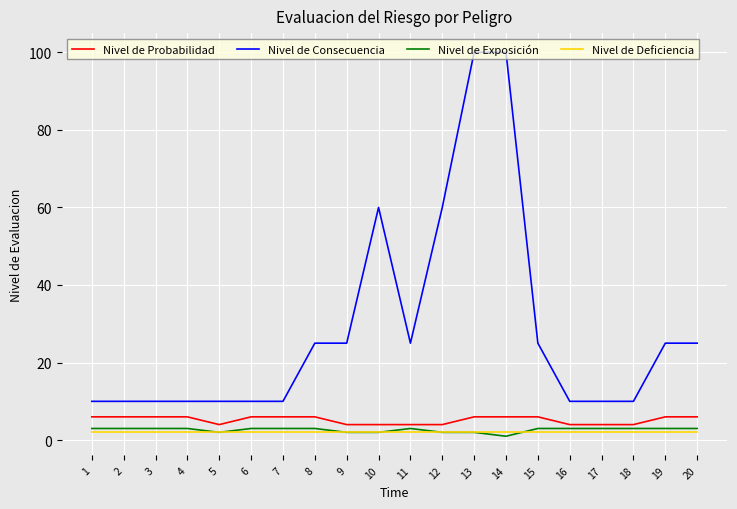

Between 7 and 11, which series saw the biggest shift?

Nivel de Consecuencia